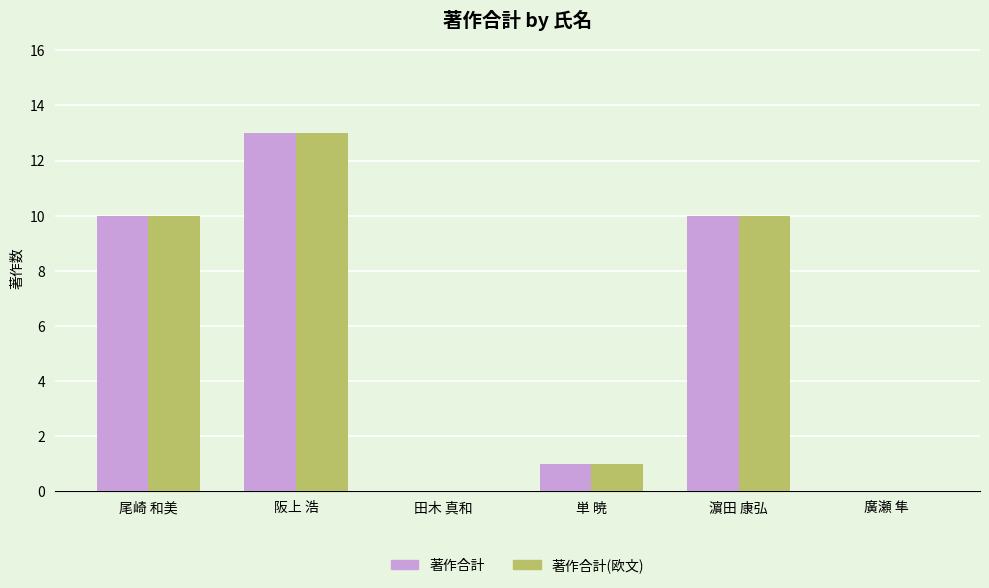

The value of 著作合計(欧文) at 尾崎 和美 is 10. True or false?

True